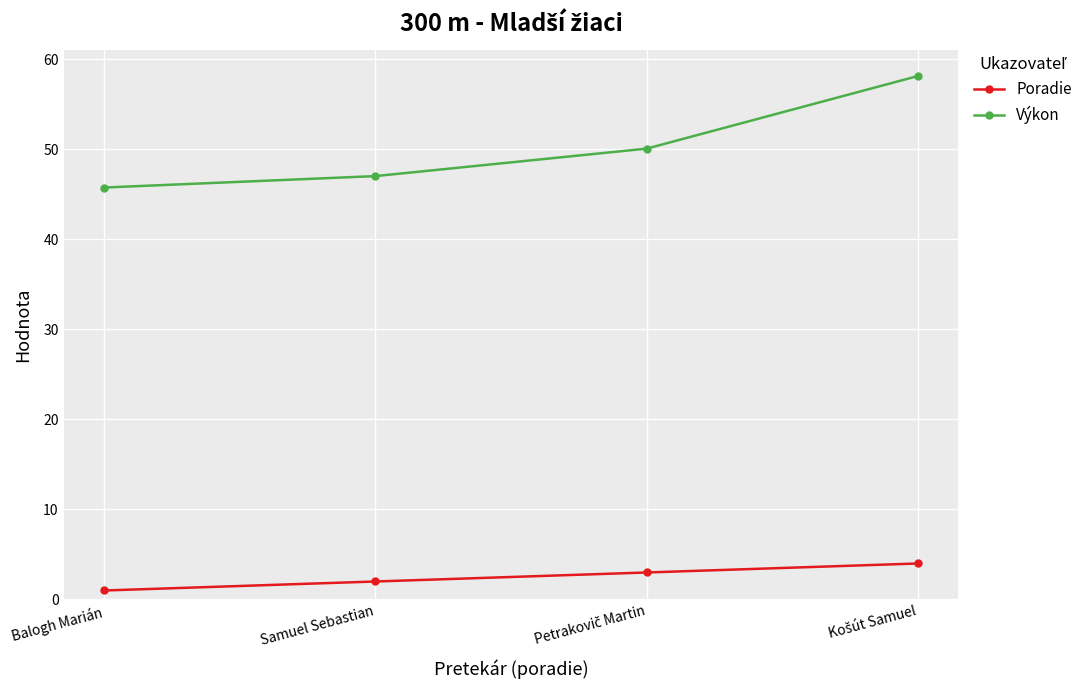

What is the label of the 3rd point from the right?

Samuel Sebastian